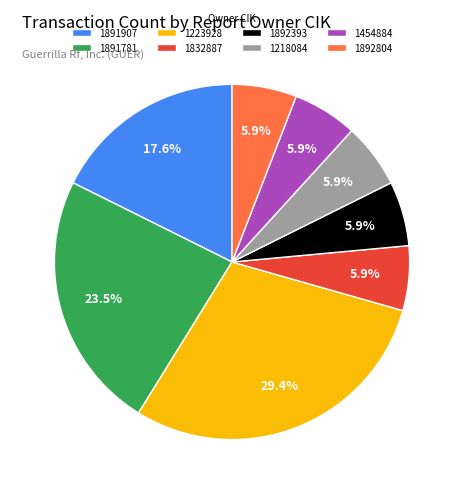

Is it true that 1891907 is 30% of the pie?

False